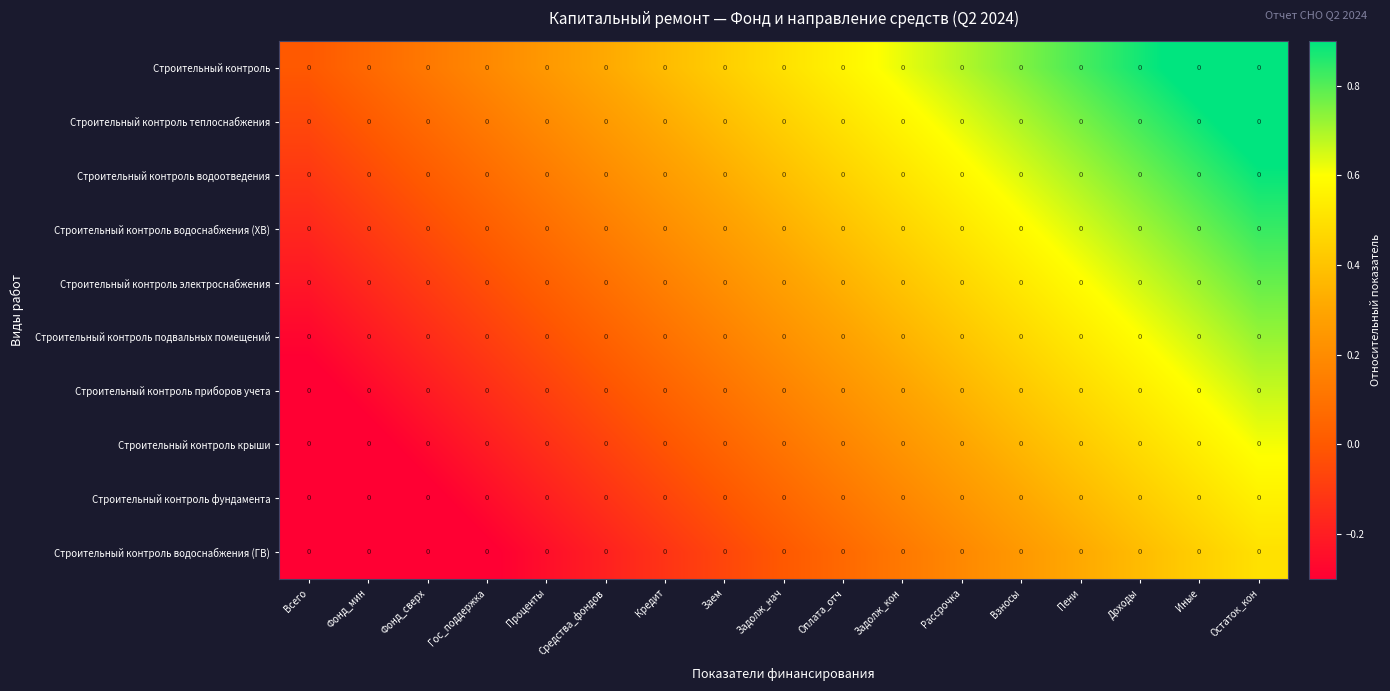

List the series in order of their peak value, highest first.

Строительный контроль, Строительный контроль теплоснабжения, Строительный контроль водоотведения, Строительный контроль водоснабжения (ХВ), Строительный контроль электроснабжения, Строительный контроль подвальных помещений, Строительный контроль приборов учета, Строительный контроль крыши, Строительный контроль фундамента, Строительный контроль водоснабжения (ГВ)